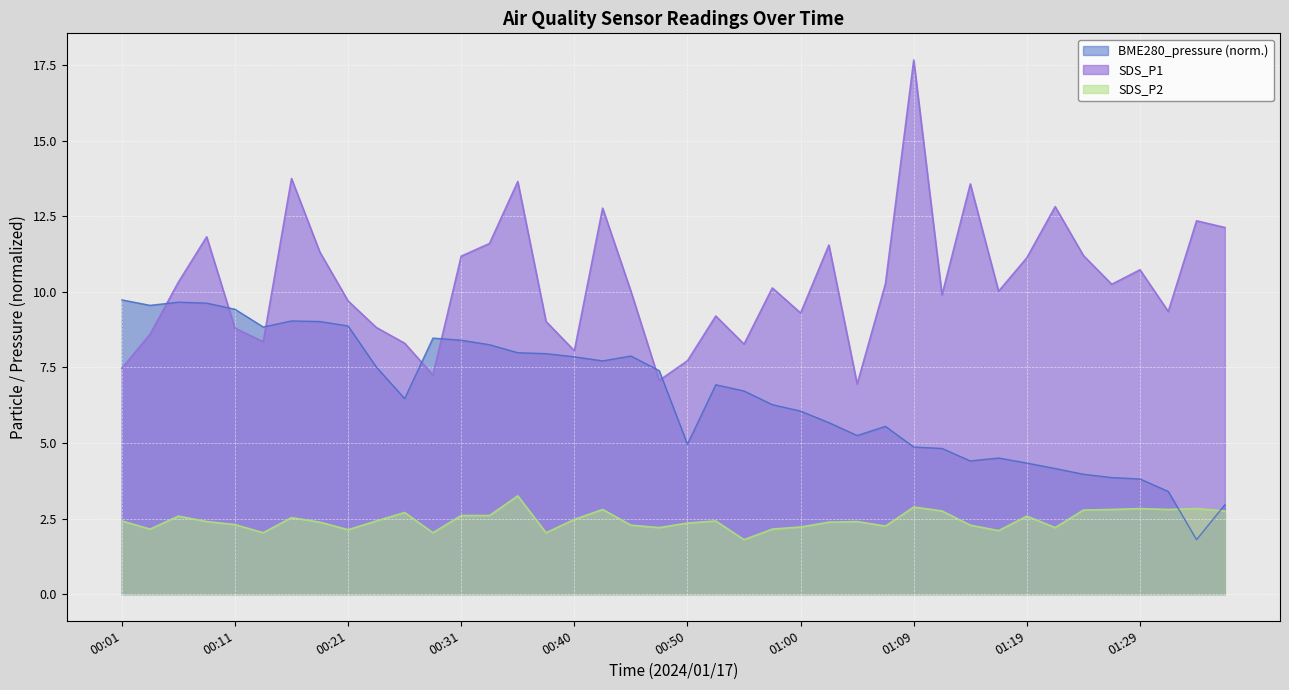

Which category has the highest value across all series?

01:09